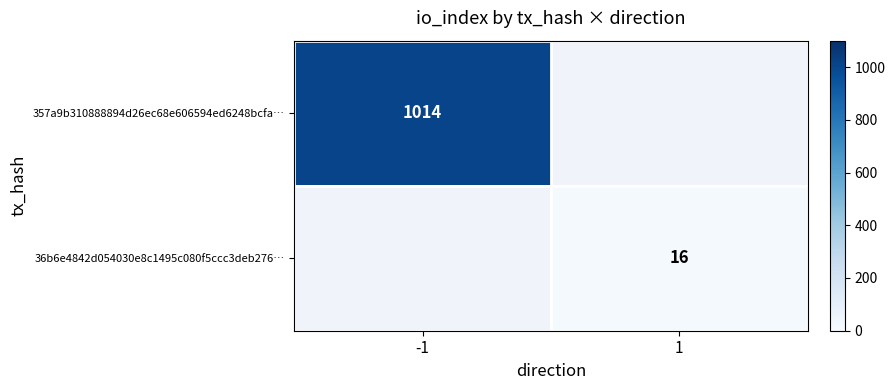

Is it true that 357a9b310888894d26ec68e606594ed6248bcfa… equals 393 at -1?

False